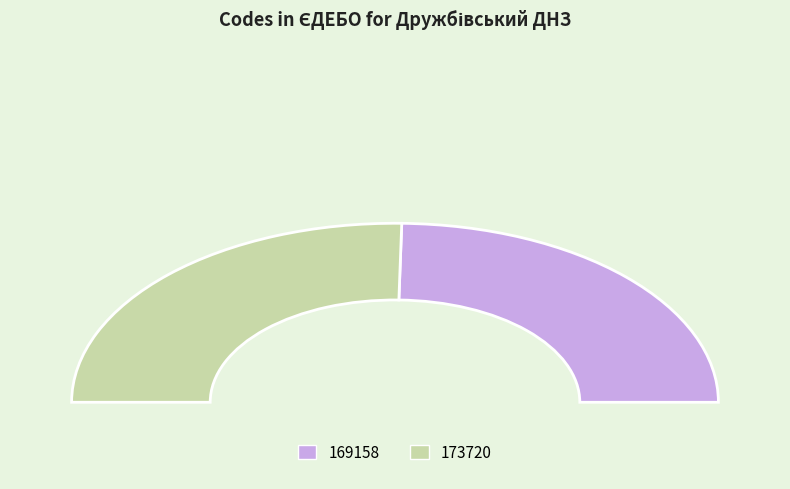

Count the number of slices in the pie.

2